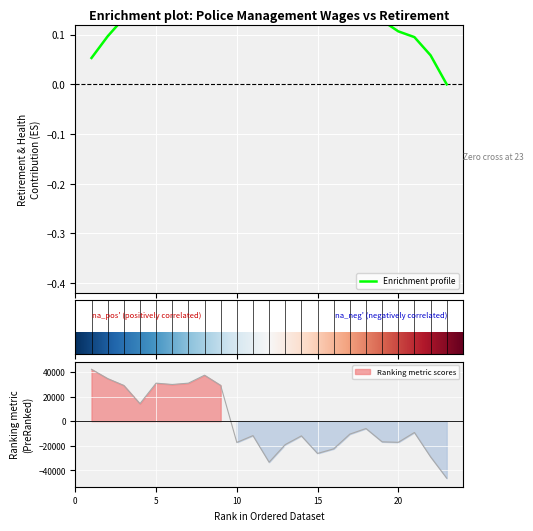

Reading left to right, extract all data points from this chart.

42191.4	34636.4	29077.4	14183.4	30903.4	29836.4	30903.4	37378.4	29090.4	-17361.6	-11795.6	-33451.6	-19103.6	-12021.6	-26334.6	-22578.6	-10590.6	-6030.6	-16871.6	-17261.6	-9263.6	-29076.6	-46458.6